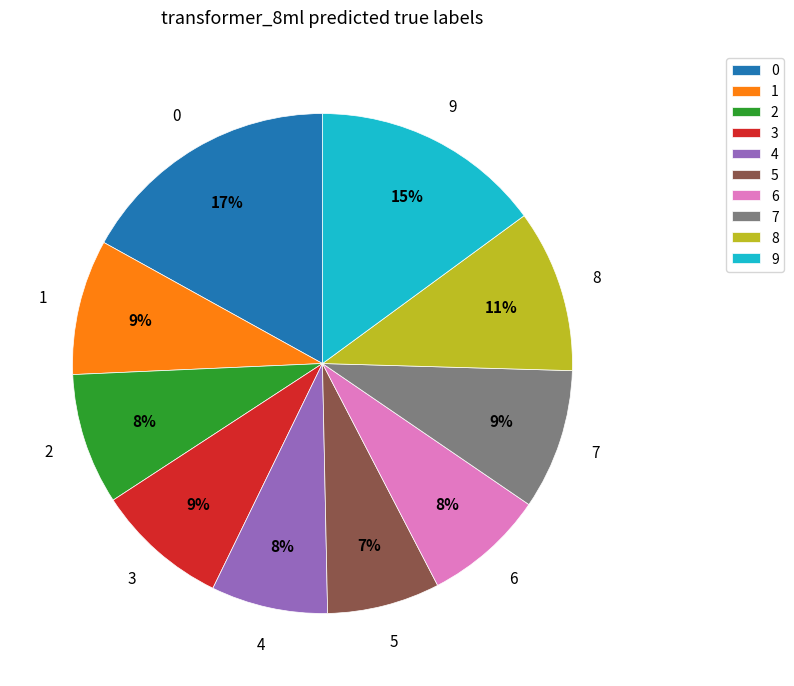

To the nearest percent, what is the combined percentage of 1 and 2?

17%